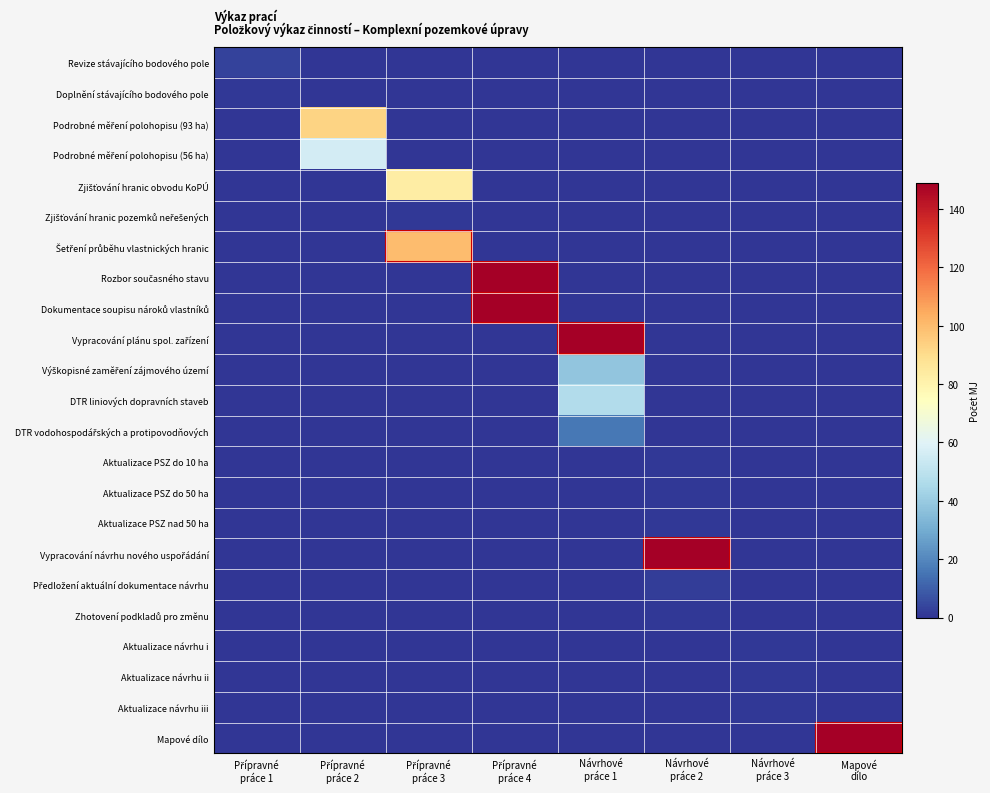

At how many categories does at least one series exceed 79?

6